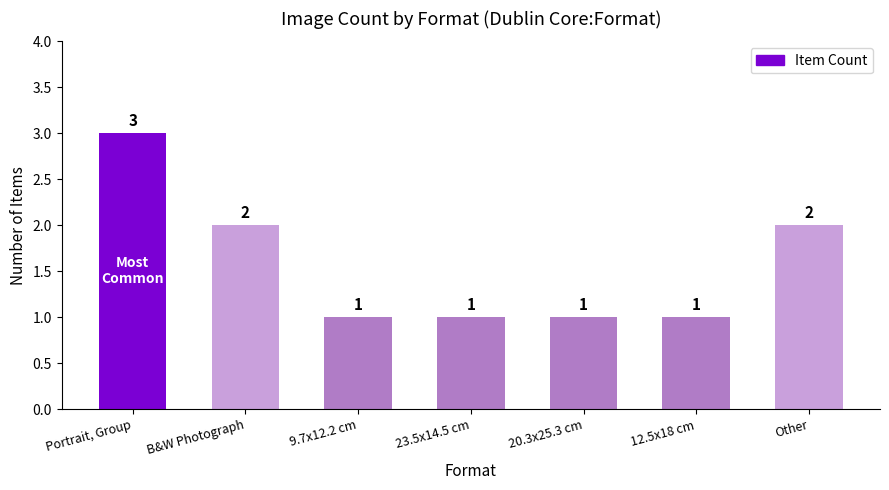

What position from the left is B&W Photograph?

2